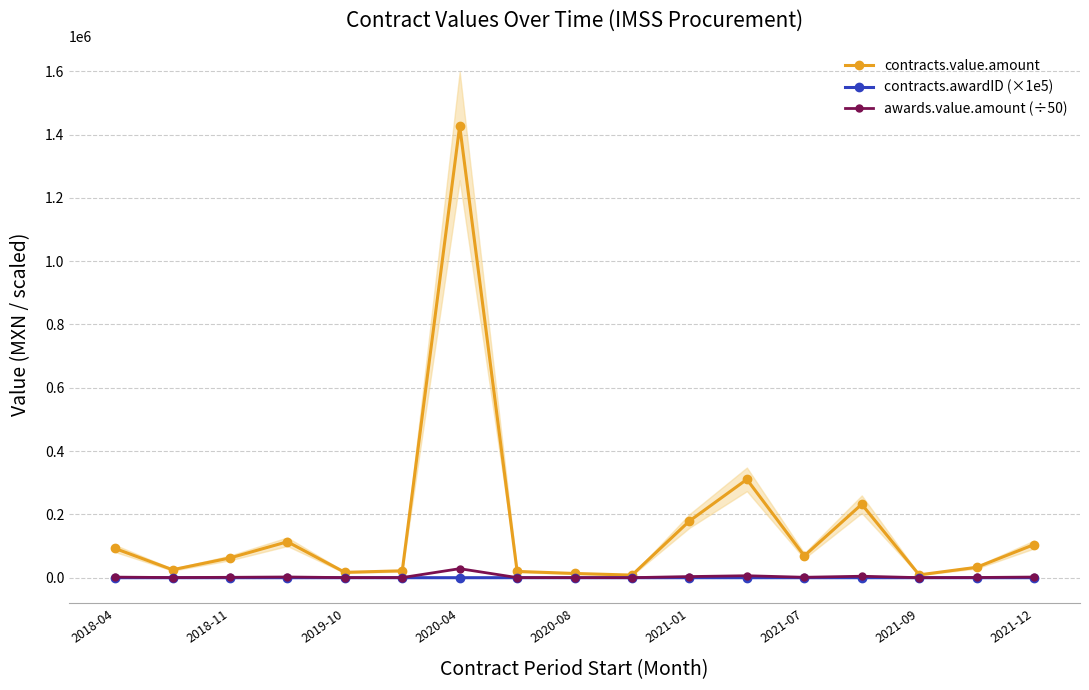

Count the number of categories in the chart.

17